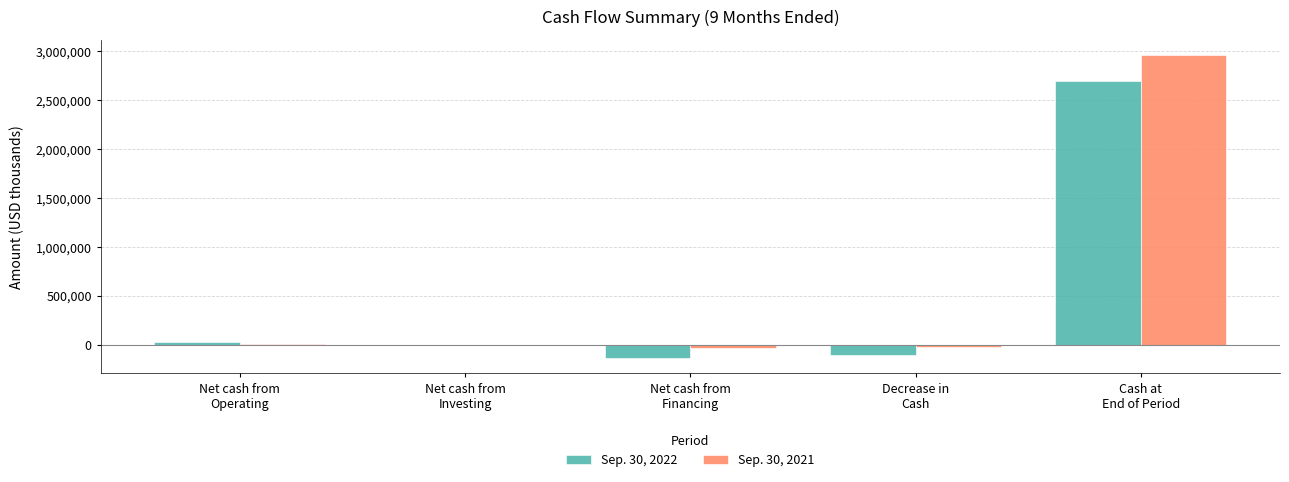

What is the total value across all series at Net cash from
Financing?

-168139